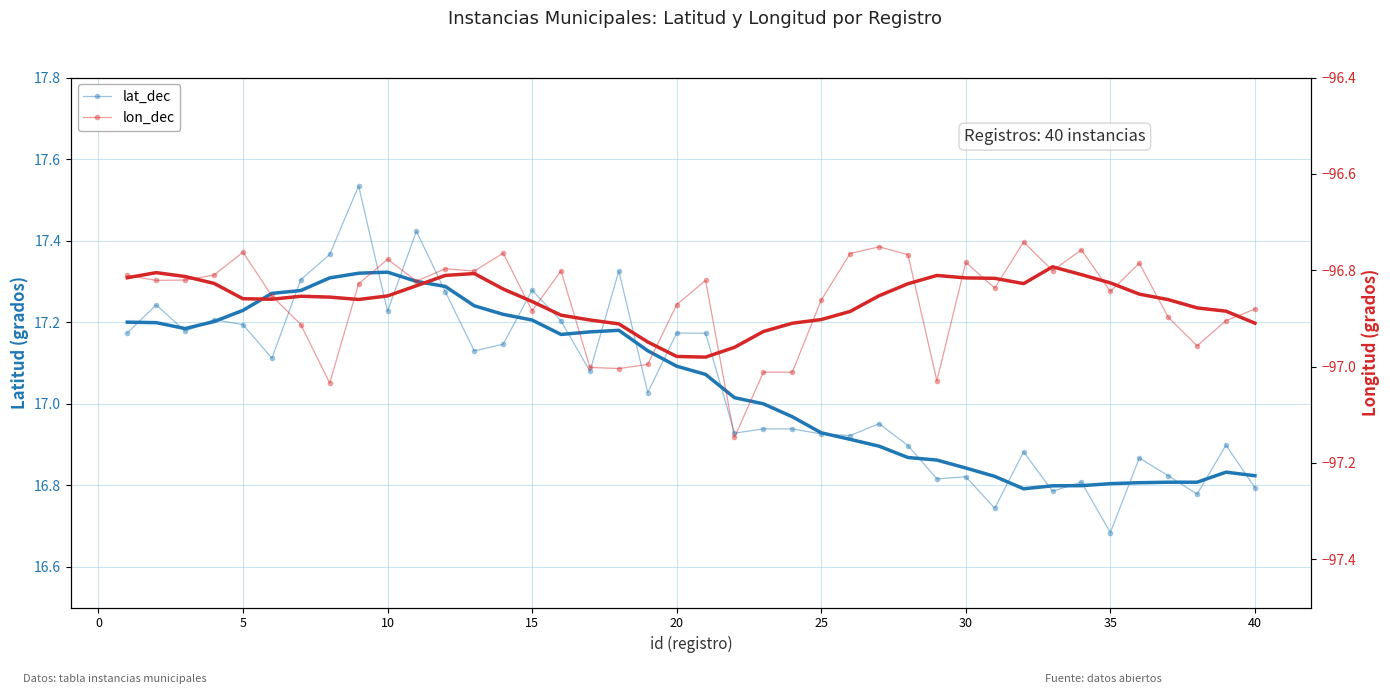

Is this an area chart (filled region under the line)?

No